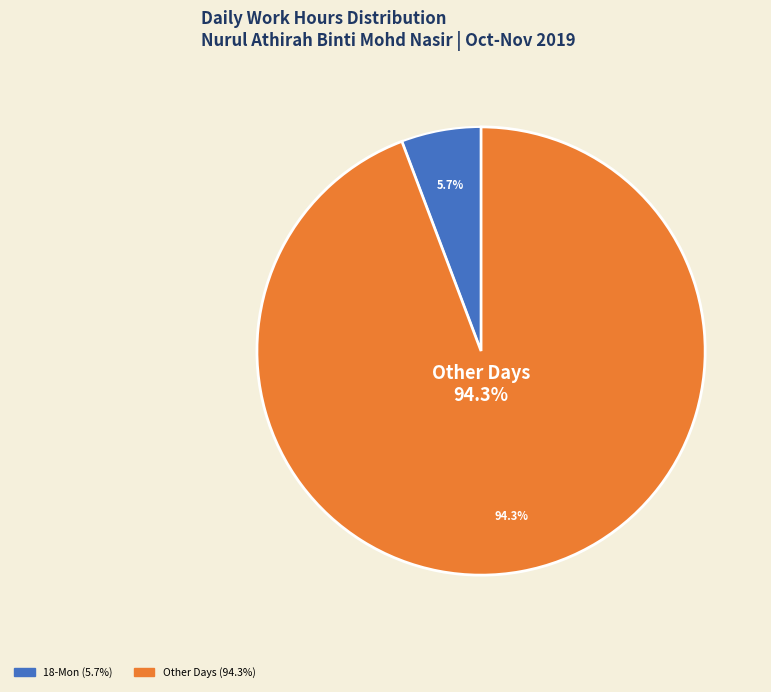

Is 15-Fri the majority of the pie?

No